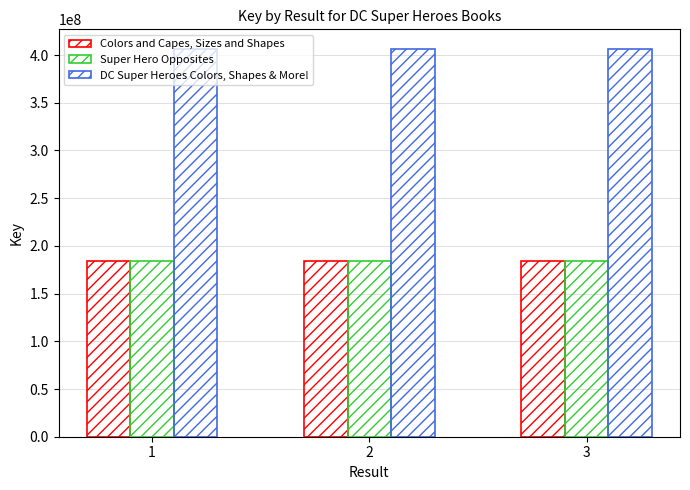

True or false: Super Hero Opposites has a value of 90613293 at 2.

False